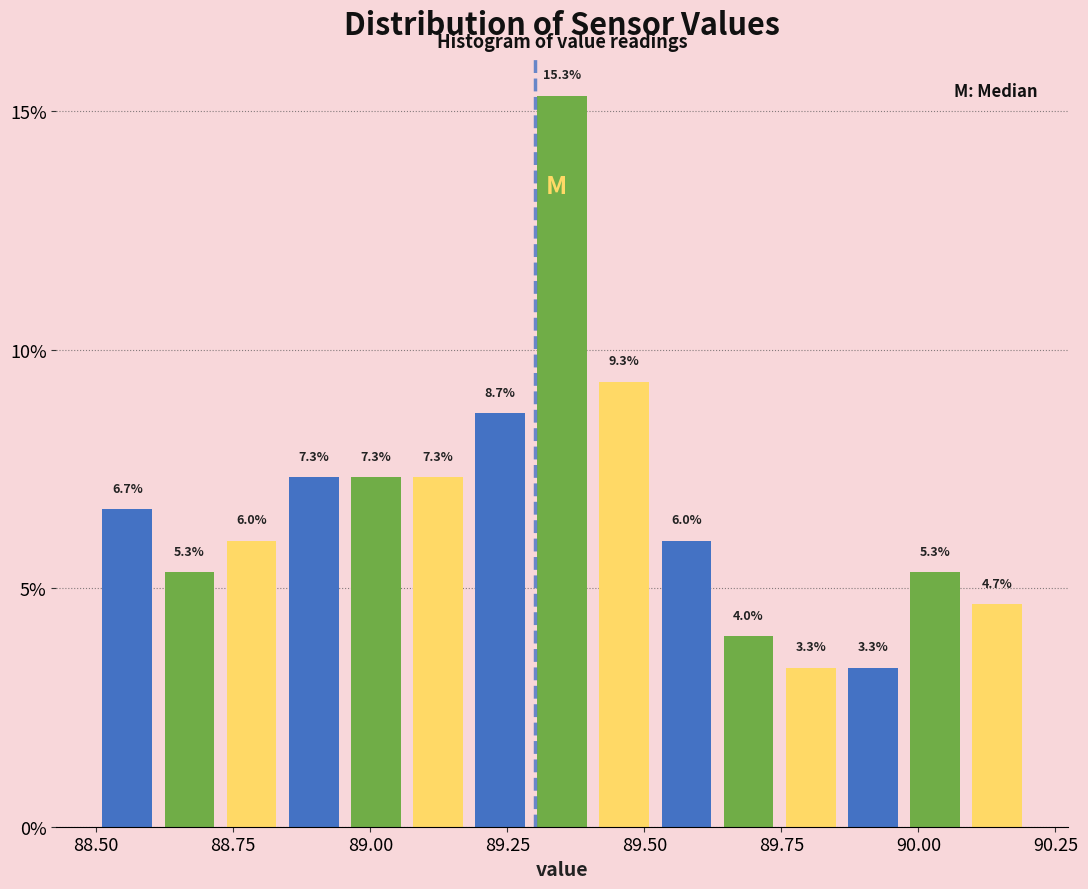

Around what value on the x-axis is the tallest bar? Give the approximate position of its centre, as read against the axis.

89.35